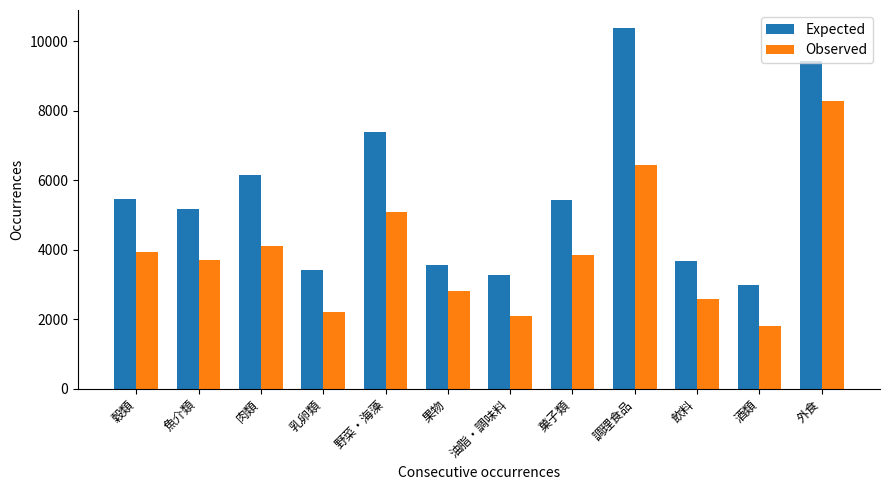

How many data points in Observed are less than 3842?

6